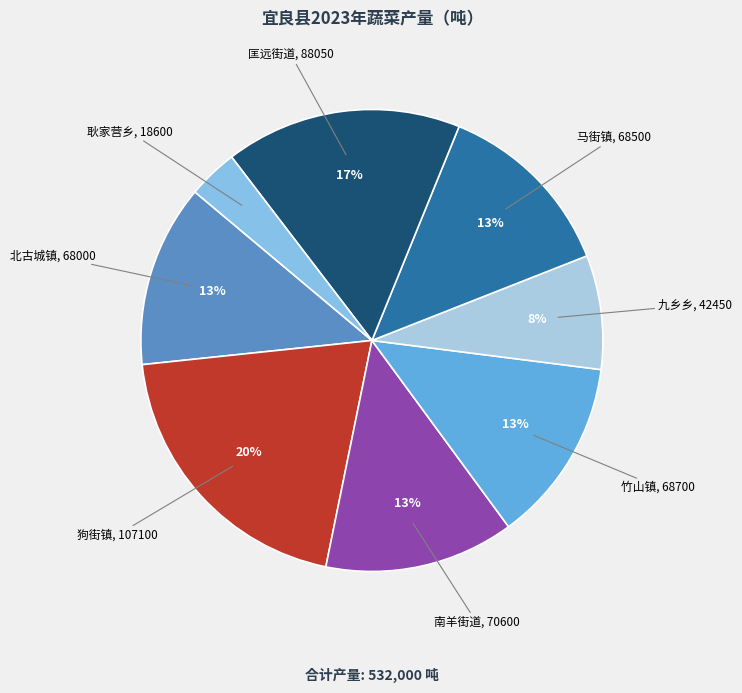

How many segments does this pie chart have?

8